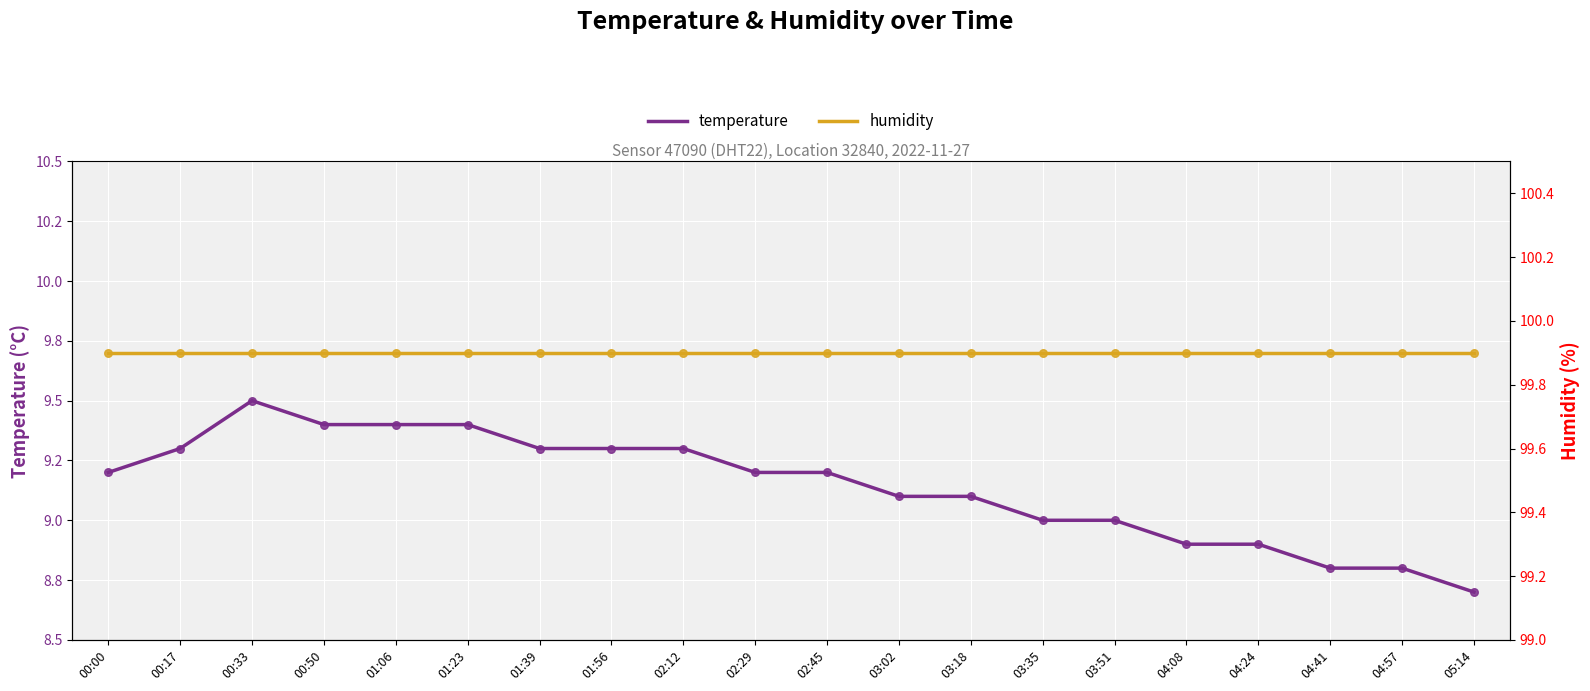

Which series has the largest total across all categories?

humidity